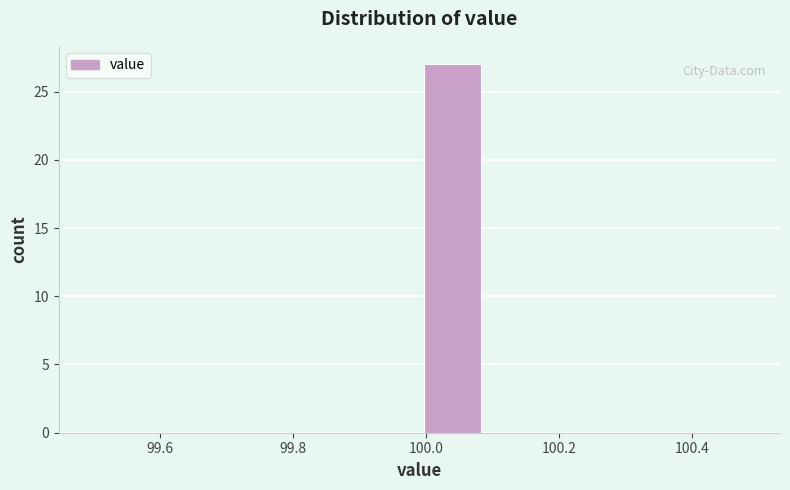

Over which range of the x-axis is the bar tallest?

99.99 to 100.09